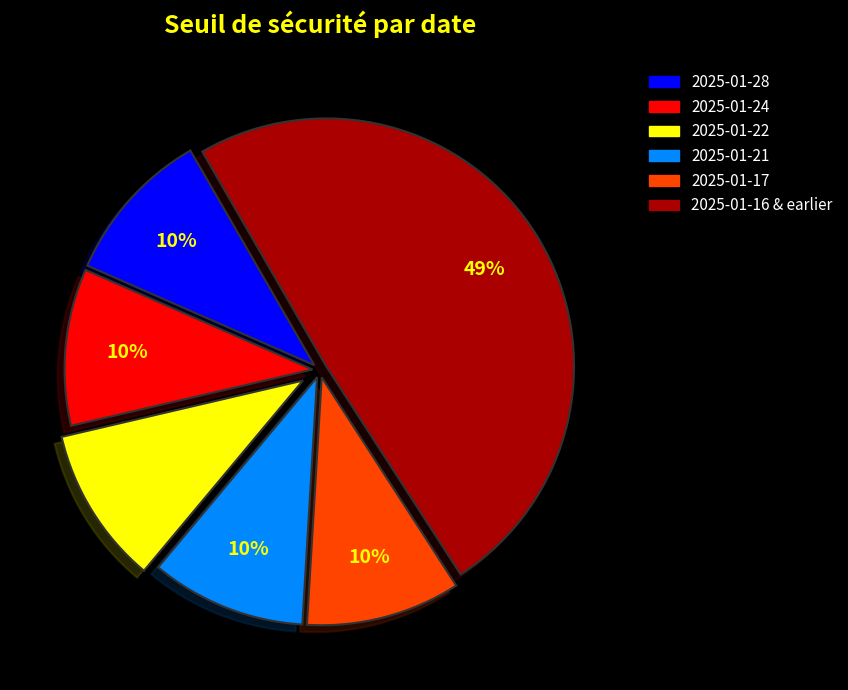

To the nearest percent, what is the average slice percentage?

17%